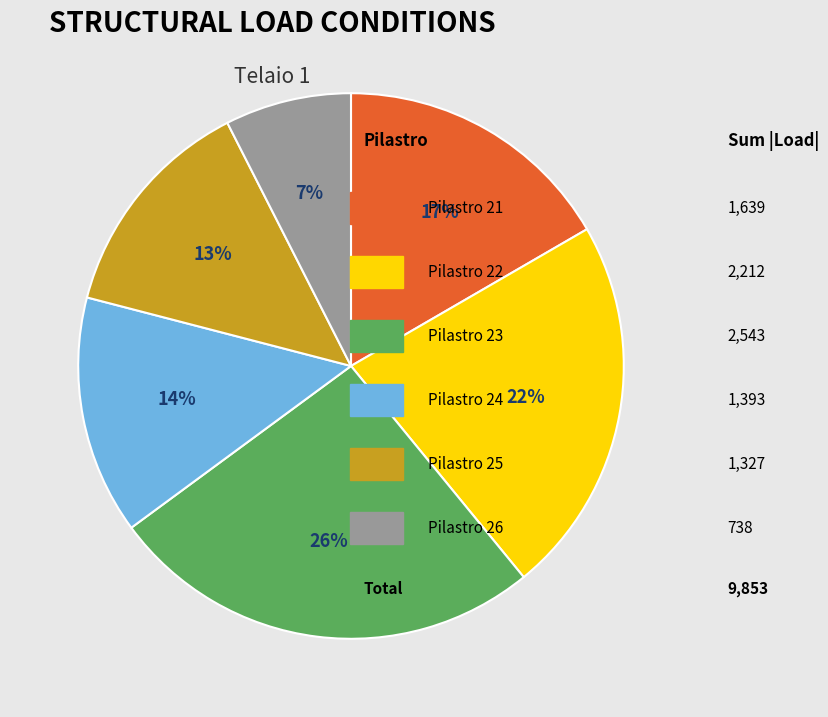

Is there a majority slice in this chart?

No